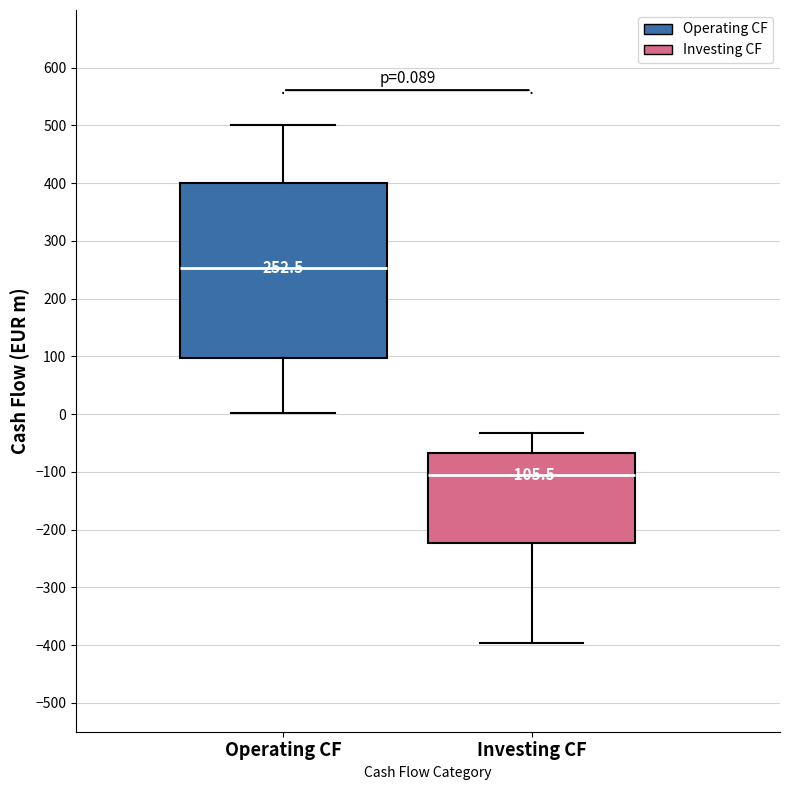

Which box is the tallest, from its lower edge to its upper edge?

Operating CF